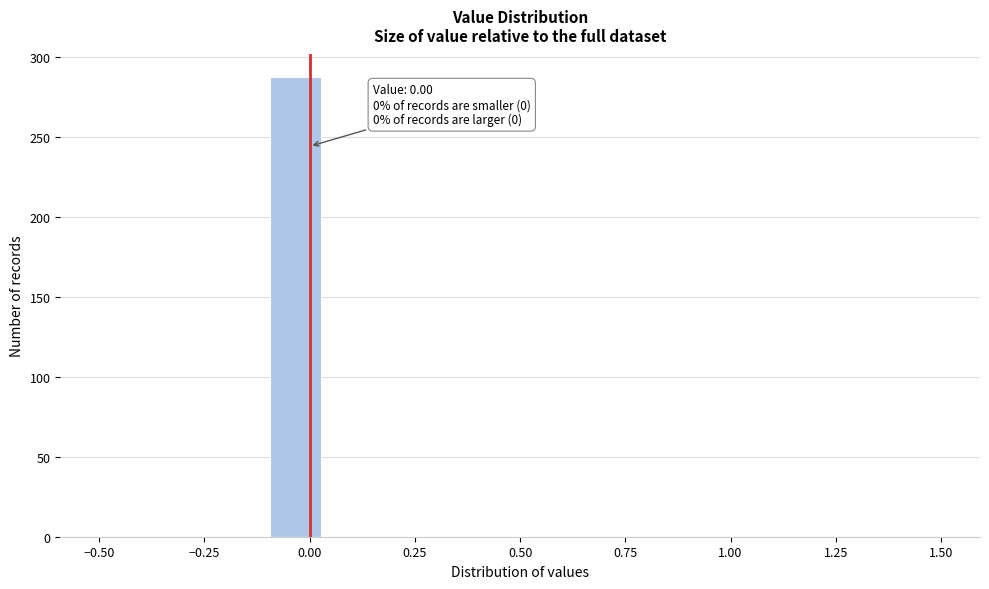

Read against the x-axis, roughly where is the centre of the tallest bar?

-0.05